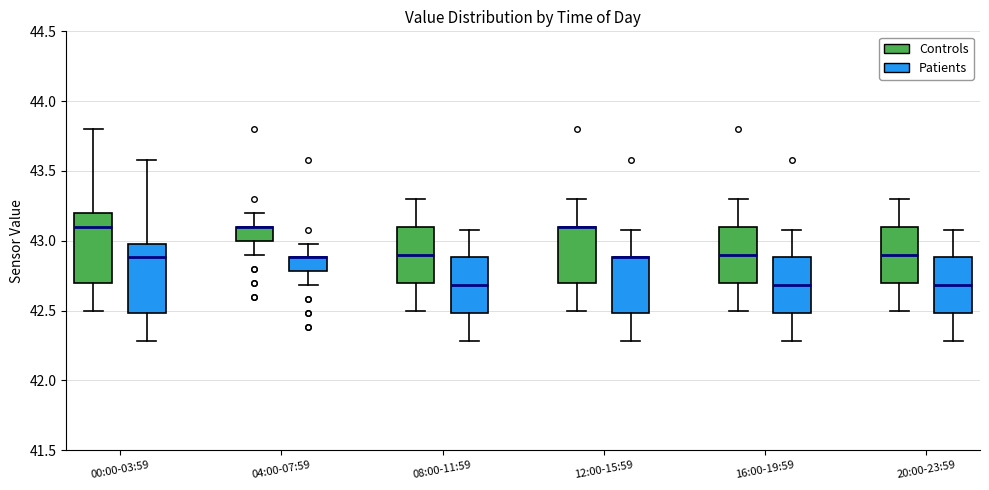

Reading left to right, transcribe this box plot: for each box, give where its median line is, the range the box spans, and where its two whiskers end, as read against the y-axis. The values are not printed on the chart, so give them approximately, as read against the axis.

00:00-03:59 (Controls): median 43.1, box 42.7 to 43.2, whiskers 42.5 to 43.8
00:00-03:59 (Patients): median 42.9, box 42.5 to 43.0, whiskers 42.3 to 43.6
04:00-07:59 (Controls): median 43.1 (drawn on the box's upper edge), box 43.0 to 43.1, whiskers 42.9 to 43.2
04:00-07:59 (Patients): median 42.9 (drawn on the box's upper edge), box 42.8 to 42.9, whiskers 42.7 to 43.0
08:00-11:59 (Controls): median 42.9, box 42.7 to 43.1, whiskers 42.5 to 43.3
08:00-11:59 (Patients): median 42.7, box 42.5 to 42.9, whiskers 42.3 to 43.1
12:00-15:59 (Controls): median 43.1 (drawn on the box's upper edge), box 42.7 to 43.1, whiskers 42.5 to 43.3
12:00-15:59 (Patients): median 42.9 (drawn on the box's upper edge), box 42.5 to 42.9, whiskers 42.3 to 43.1
16:00-19:59 (Controls): median 42.9, box 42.7 to 43.1, whiskers 42.5 to 43.3
16:00-19:59 (Patients): median 42.7, box 42.5 to 42.9, whiskers 42.3 to 43.1
20:00-23:59 (Controls): median 42.9, box 42.7 to 43.1, whiskers 42.5 to 43.3
20:00-23:59 (Patients): median 42.7, box 42.5 to 42.9, whiskers 42.3 to 43.1